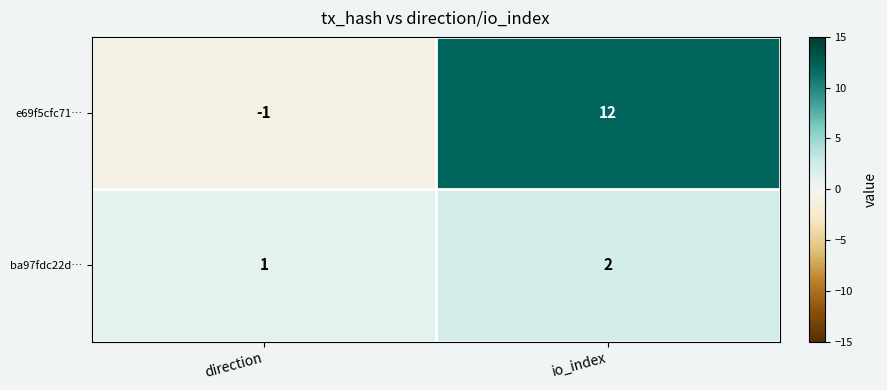

List the series in order of their overall mean, lowest first.

ba97fdc22d…, e69f5cfc71…